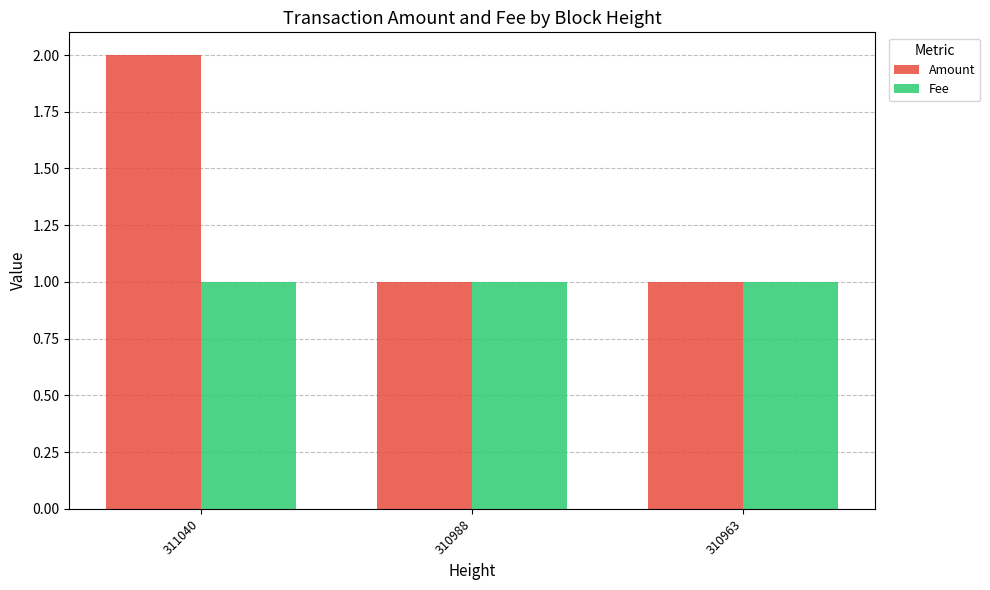

What are all the series names shown in the legend?

Amount, Fee